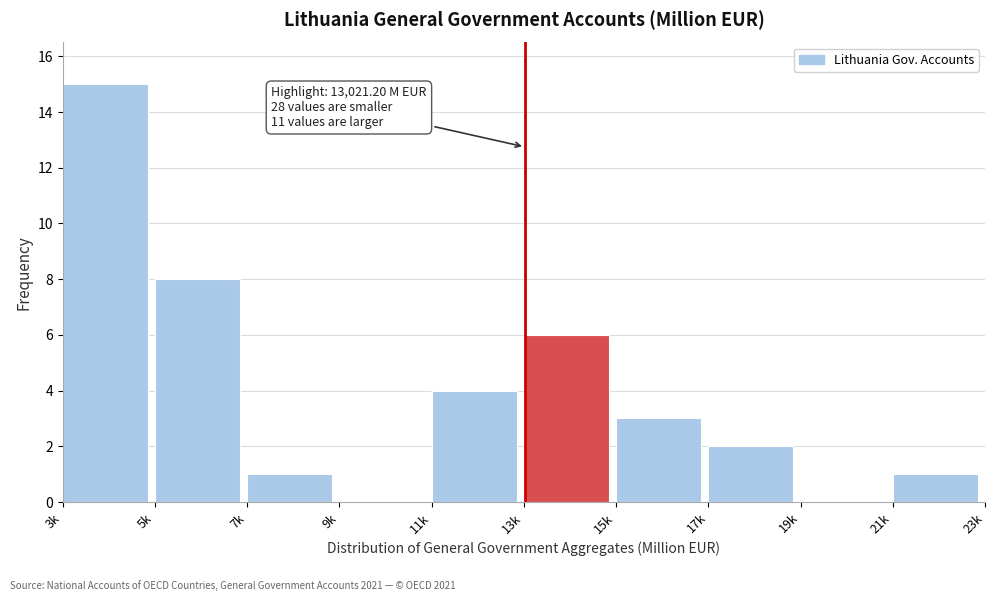

Reading left to right, what are all the values shown in this chart?

3k=15	5k=8	7k=1	9k=0	11k=4	13k=6	15k=3	17k=2	19k=0	21k=1